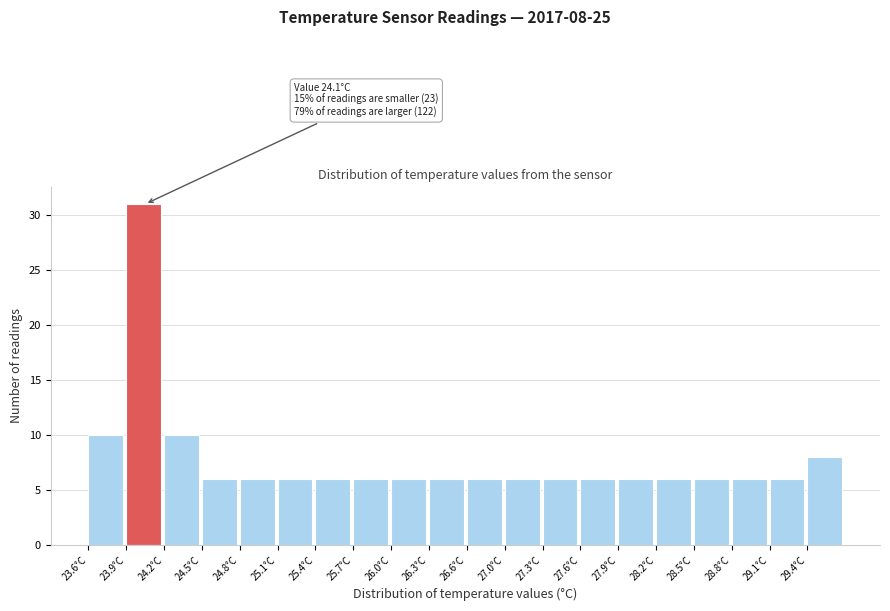

Over which range of the x-axis is the bar tallest?

23.905 to 24.210